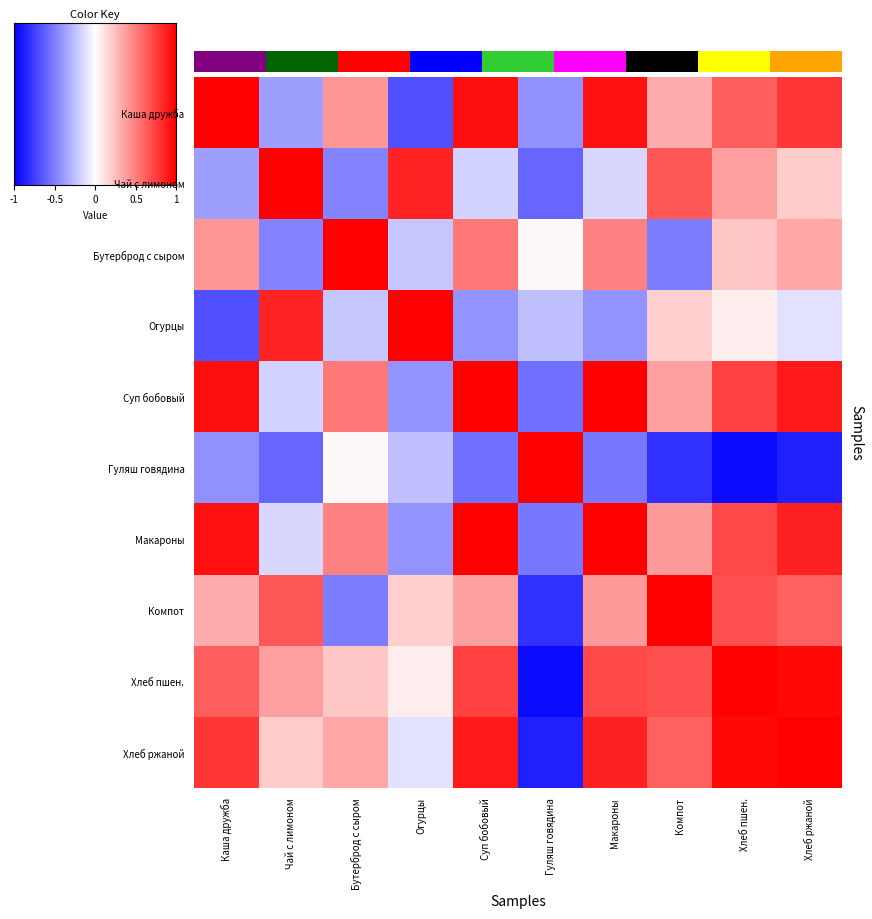

Between Гуляш говядина and Огурцы, which is larger?

Гуляш говядина